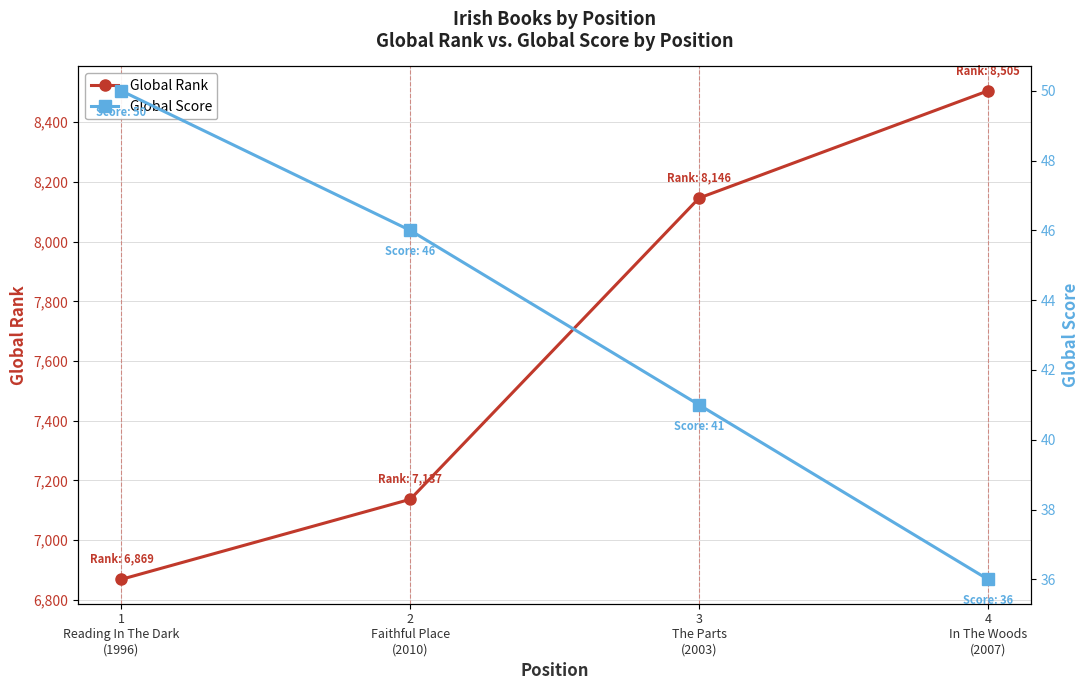

True or false: Global Score has more than 2 interior local peaks.

False